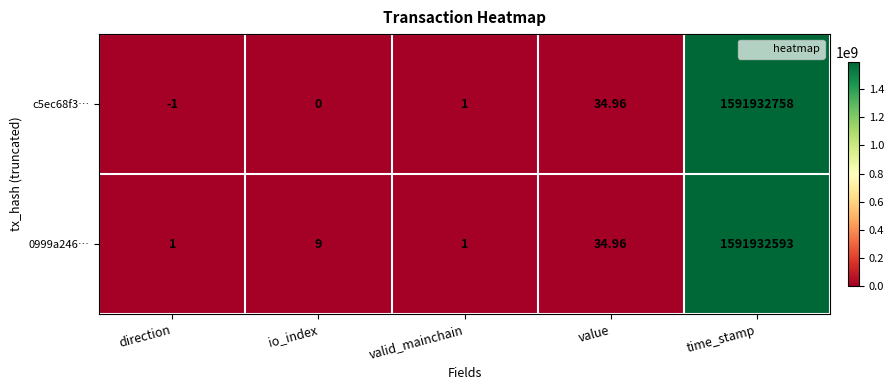

Where is 0999a246… nearest to the value 795966297?

value